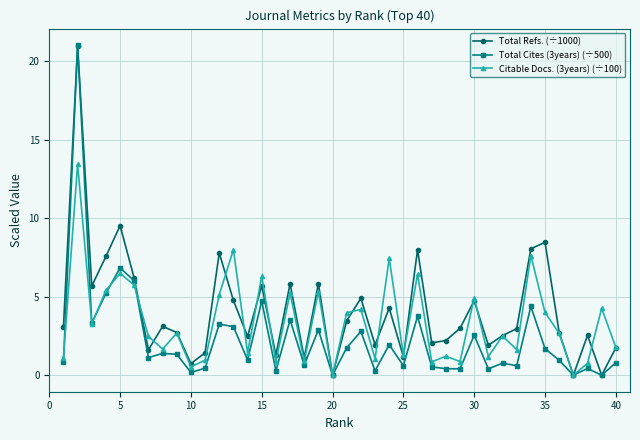

True or false: Citable Docs. (3years) (÷100) has more than 1 interior local peaks.

True